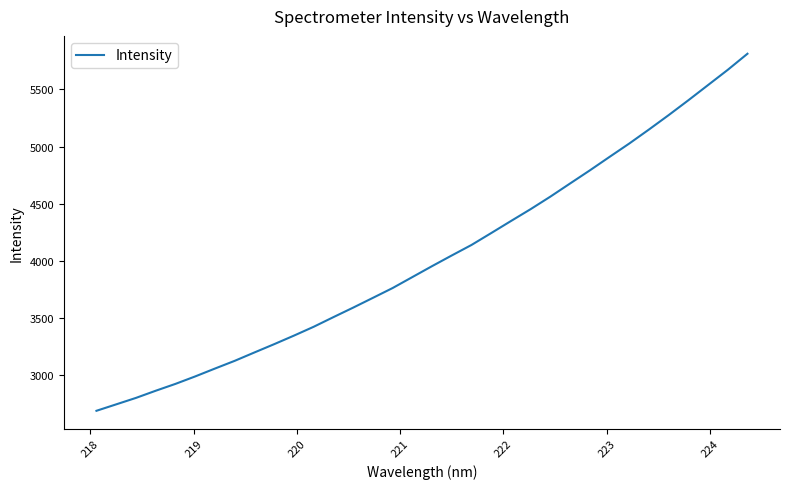

What is the smallest value displayed?

2690.7